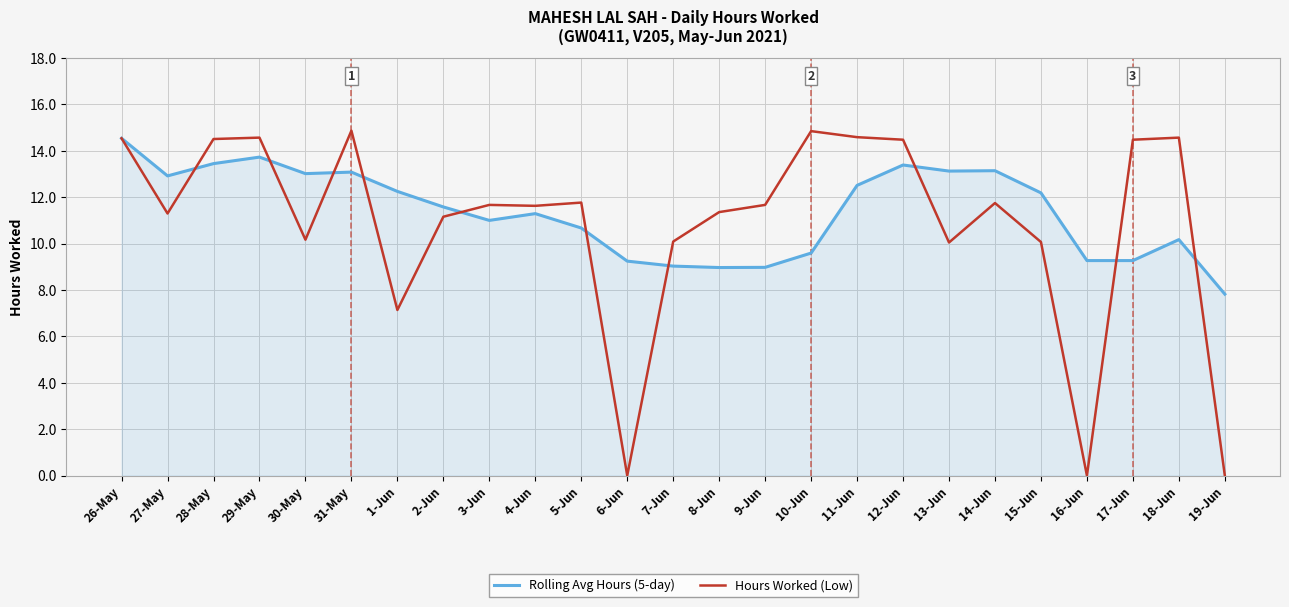

True or false: Rolling Avg Hours (5-day) has a value of 9.0 at 9-Jun.

True